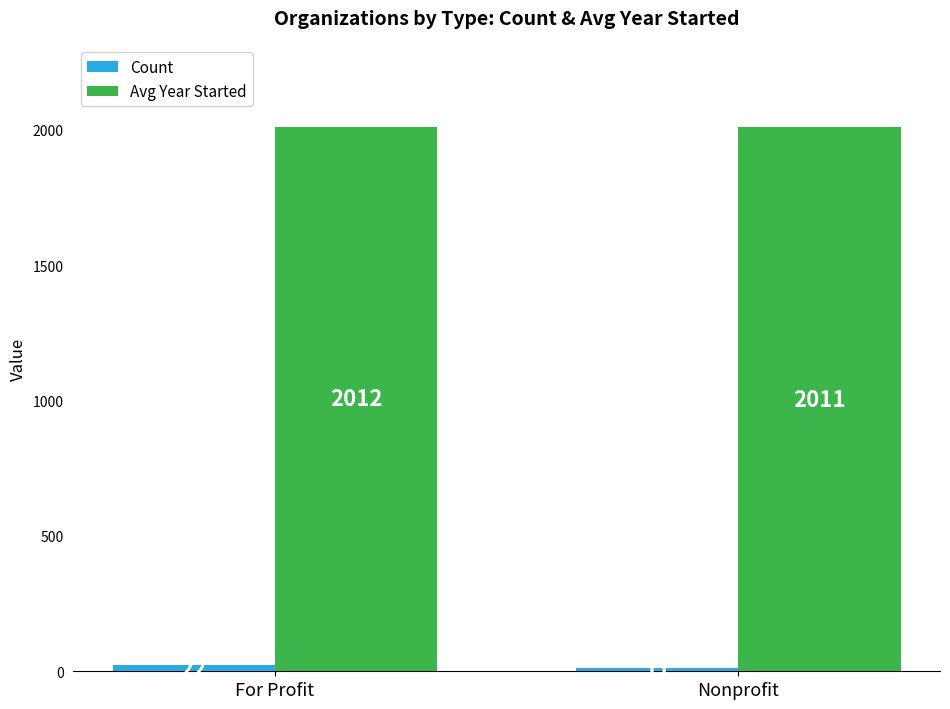

What is the label of the 2nd bar from the left?

Nonprofit